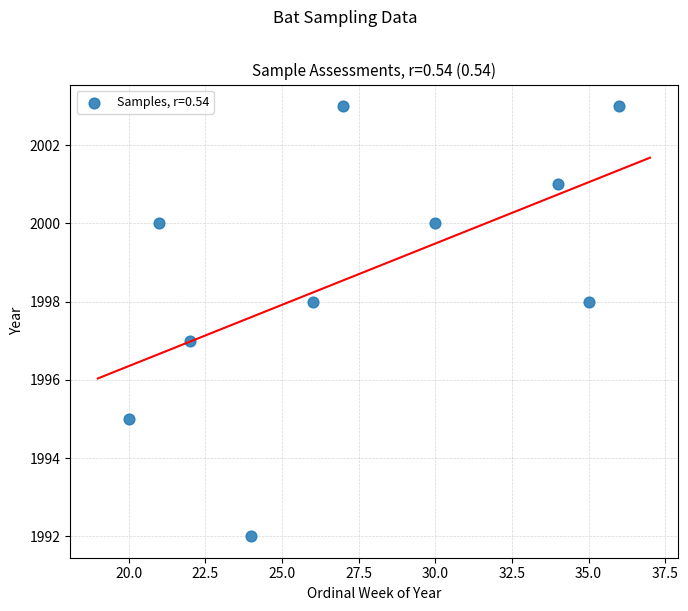

What is the range of Y values (max minus min)?

11